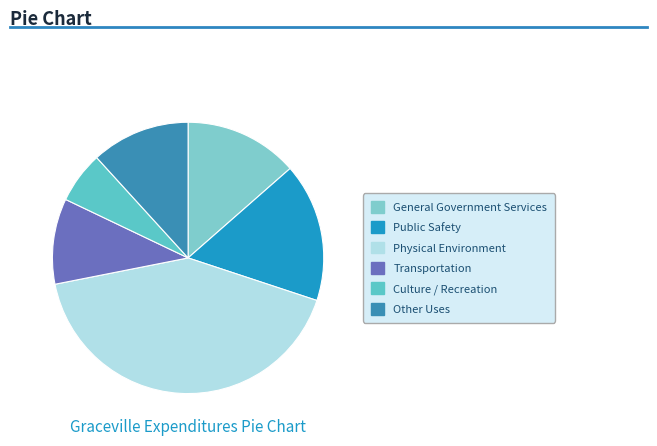

Count the number of slices in the pie.

6